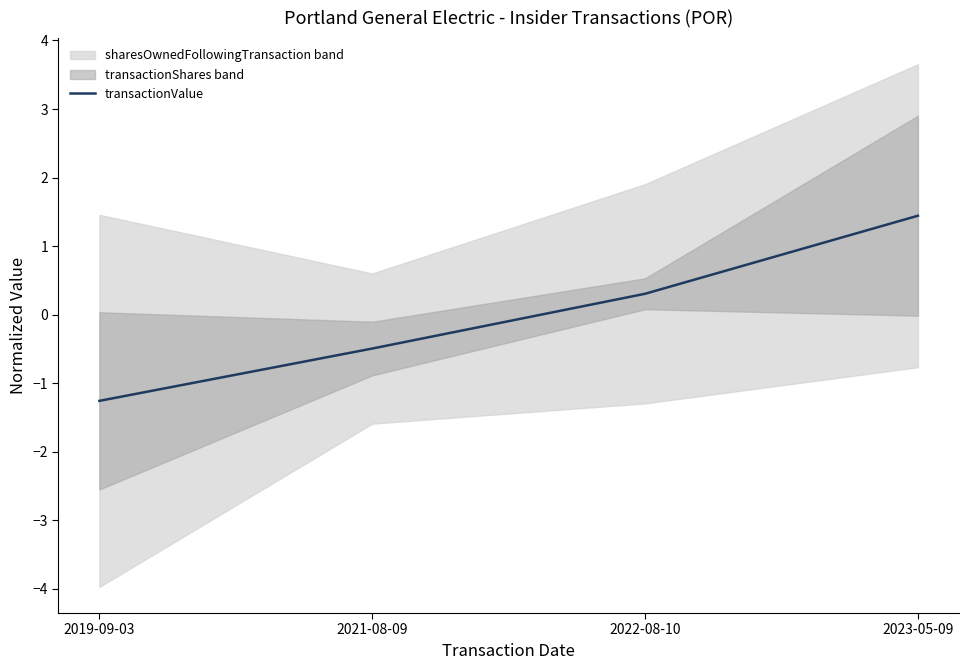

How many values are below zero?

2